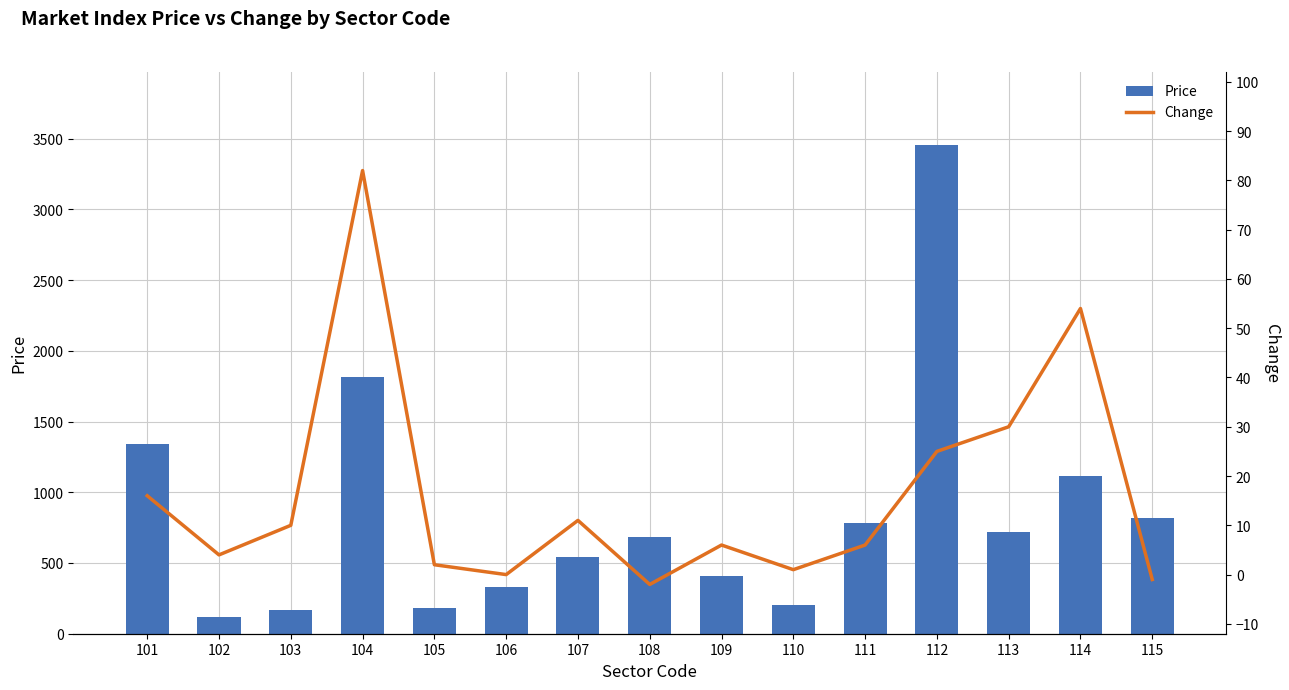

Reading right to left, what are all the values shown in this chart?

Price: 115=821	114=1114	113=716	112=3453	111=780	110=202	109=410	108=685	107=541	106=332	105=181	104=1816	103=167	102=117	101=1341
Change: 115=-1	114=54	113=30	112=25	111=6	110=1	109=6	108=-2	107=11	106=0	105=2	104=82	103=10	102=4	101=16